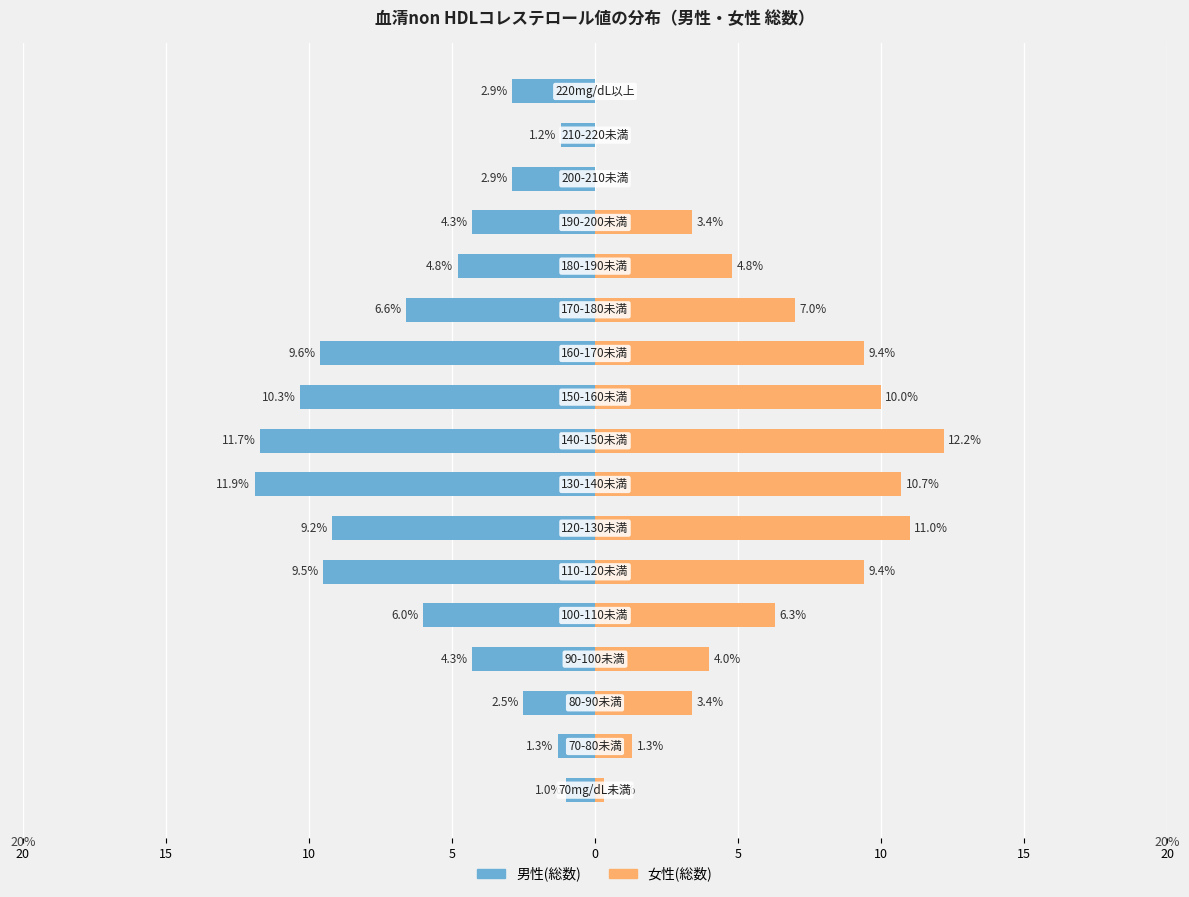

Between 10 and 5, which series saw the biggest shift?

男性(総数)